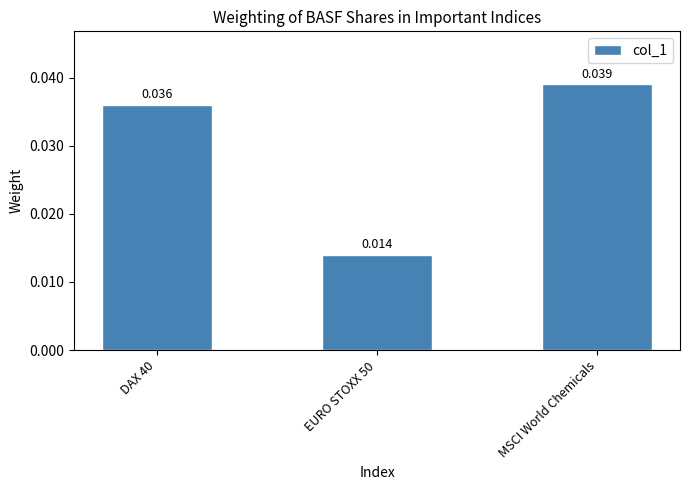

Which label corresponds to the largest value in the chart?

MSCI World Chemicals